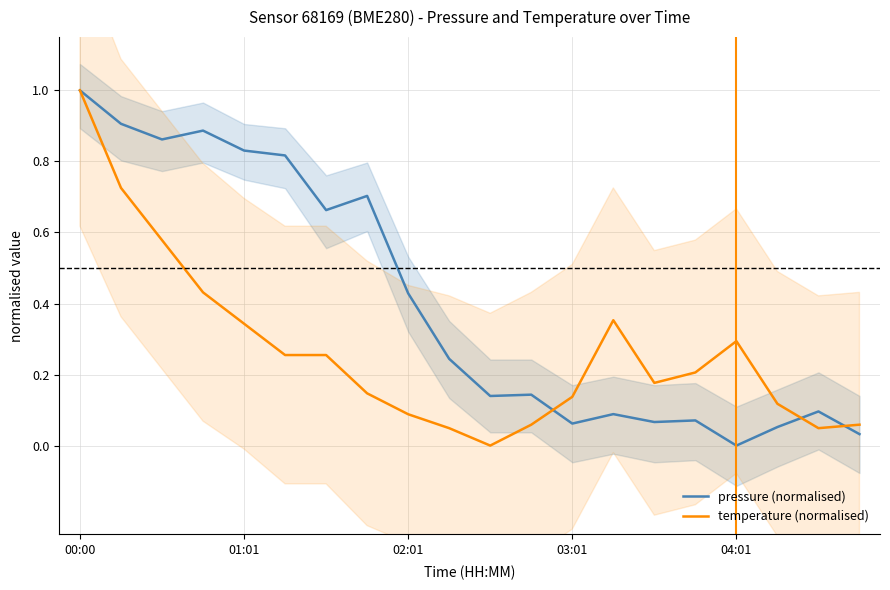

Count the number of data series in this chart.

2